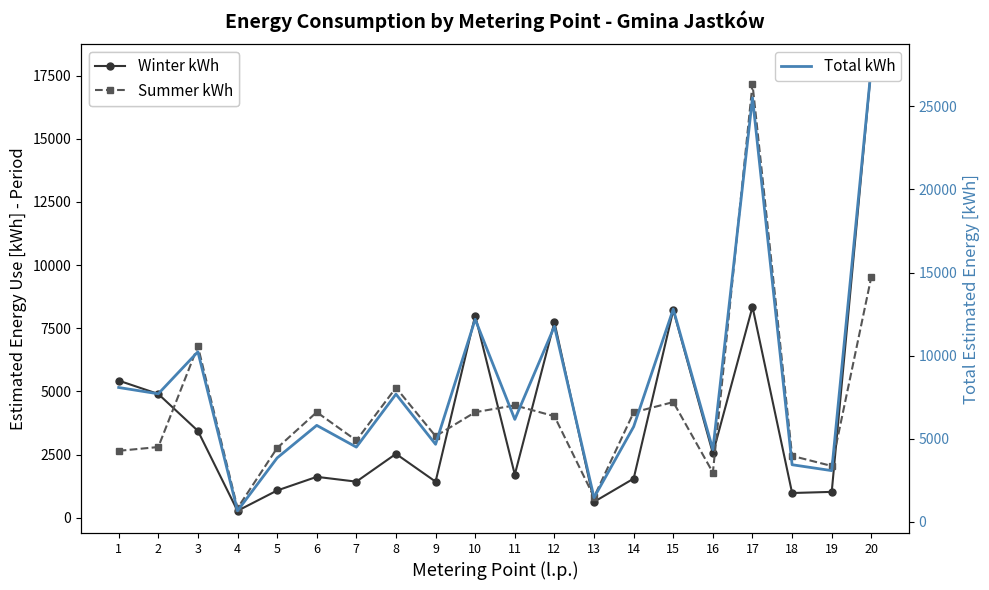

How many values in the Winter kWh series are below 2530?

10